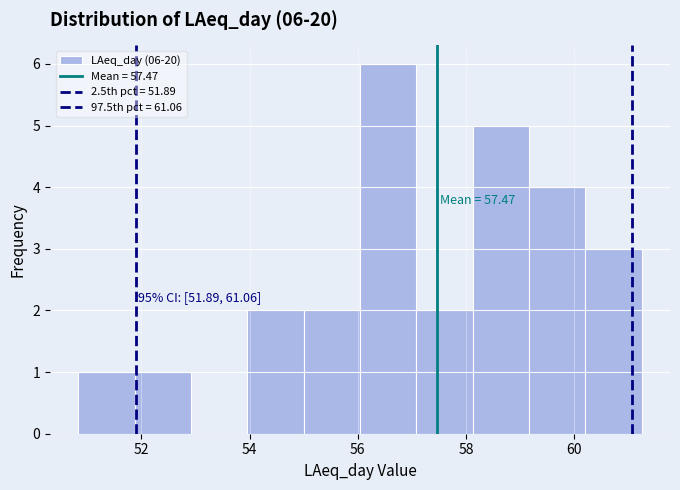

Which range on the x-axis has the tallest bar?

56.0 to 57.0